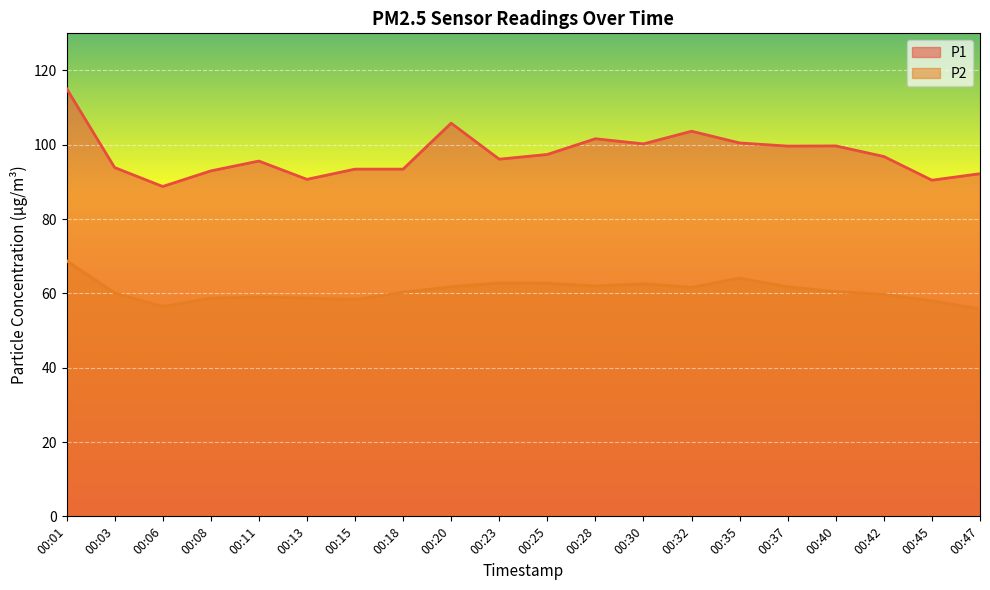

What are all the series names shown in the legend?

P1, P2